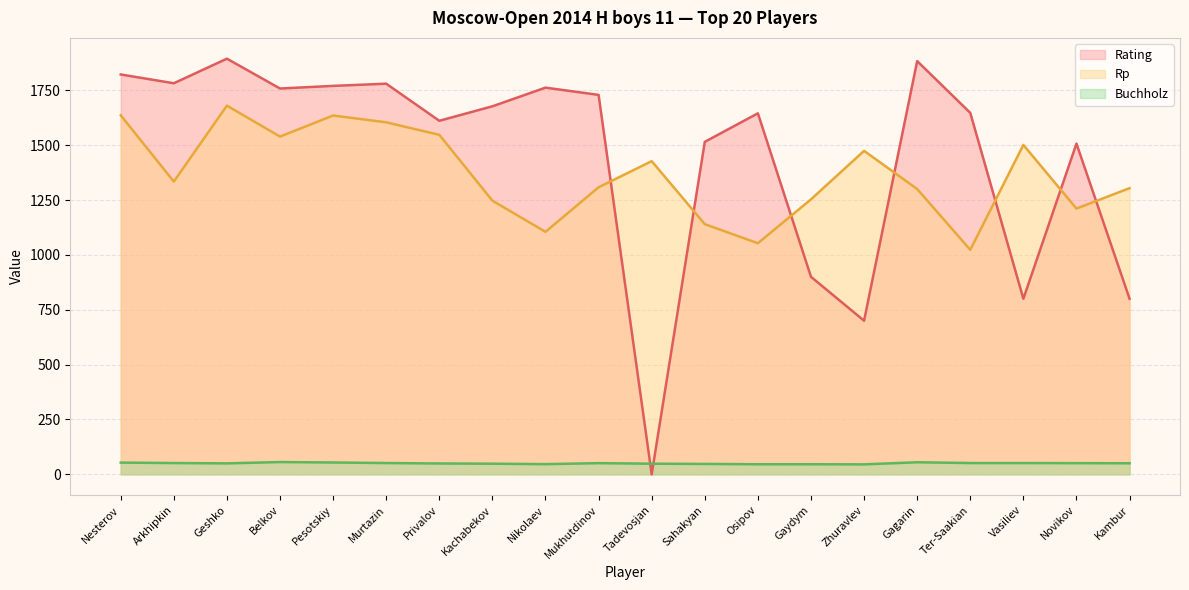

At which category is the sum across all series the highest?

Geshko